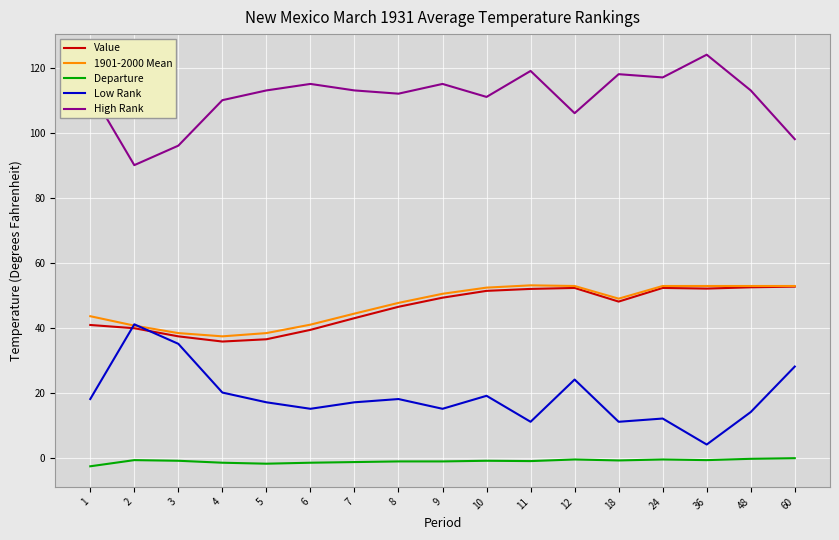

Where is Value nearest to the value 44?

7